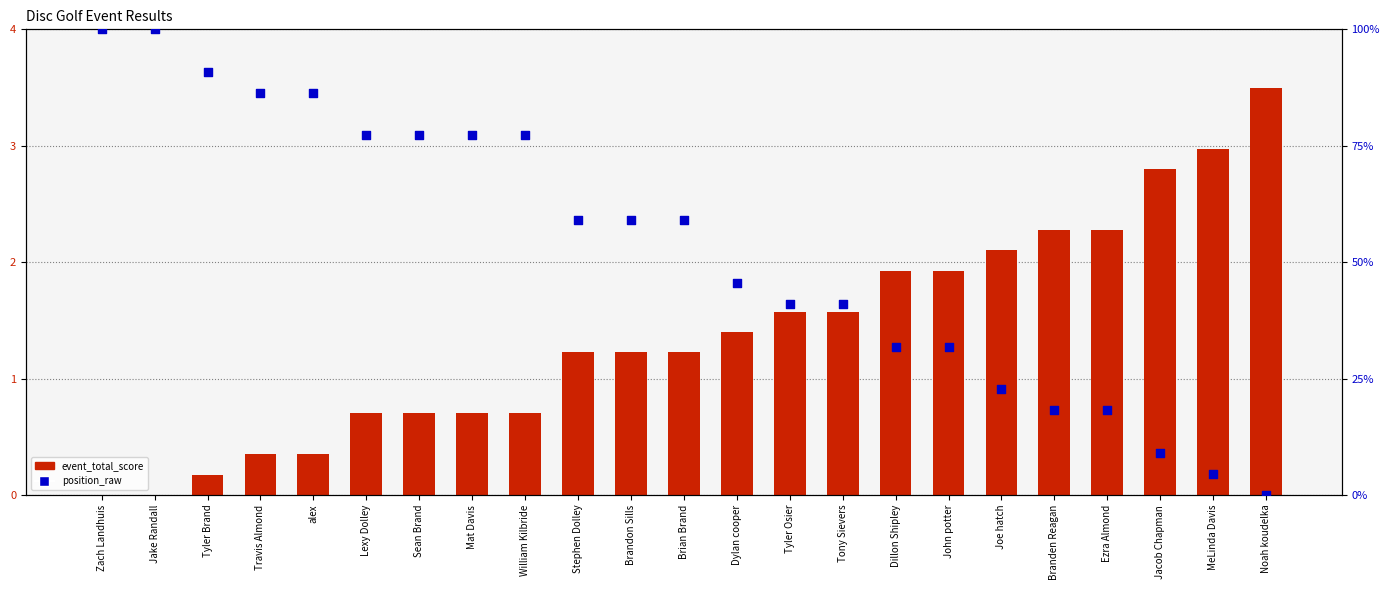

At which category is the sum across all series the highest?

Zach Landhuis